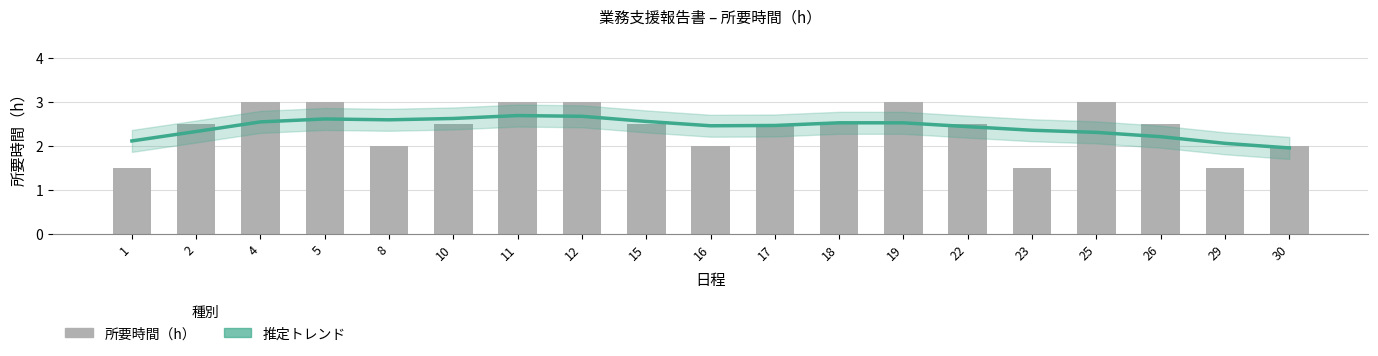

Reading right to left, transcribe all the data shown in this chart.

推定: 30=2.0	29=2.1	26=2.2	25=2.3	23=2.4	22=2.4	19=2.5	18=2.5	17=2.5	16=2.5	15=2.6	12=2.7	11=2.7	10=2.6	8=2.6	5=2.6	4=2.5	2=2.3	1=2.1
所要時間（h）: 30=2.0	29=1.5	26=2.5	25=3.0	23=1.5	22=2.5	19=3.0	18=2.5	17=2.5	16=2.0	15=2.5	12=3.0	11=3.0	10=2.5	8=2.0	5=3.0	4=3.0	2=2.5	1=1.5